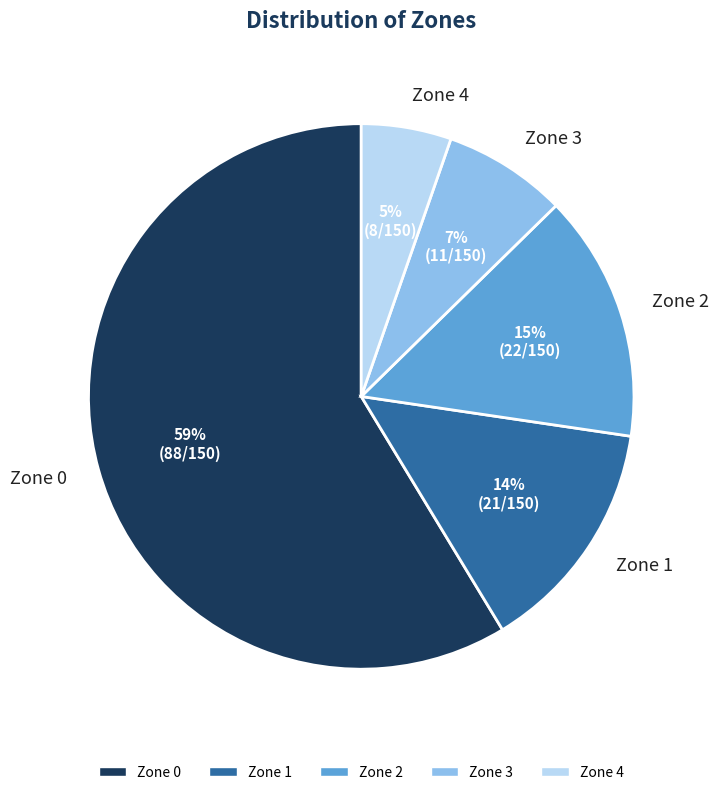

To the nearest percent, what is the difference between the Zone 2 and Zone 0 slice percentages?

44%